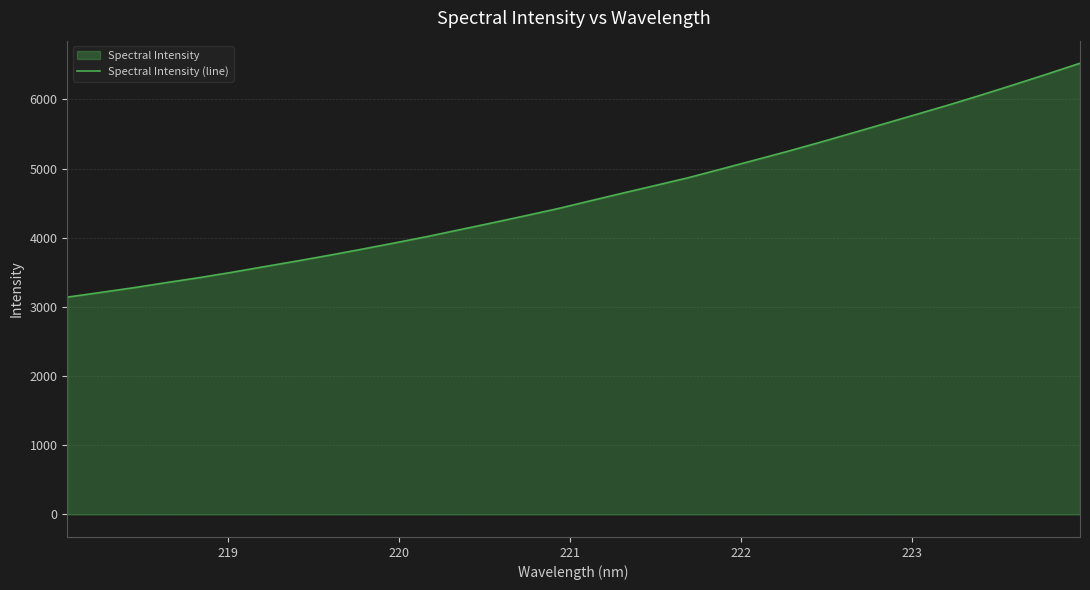

What is the difference between the maximum and minimum values?

3381.7